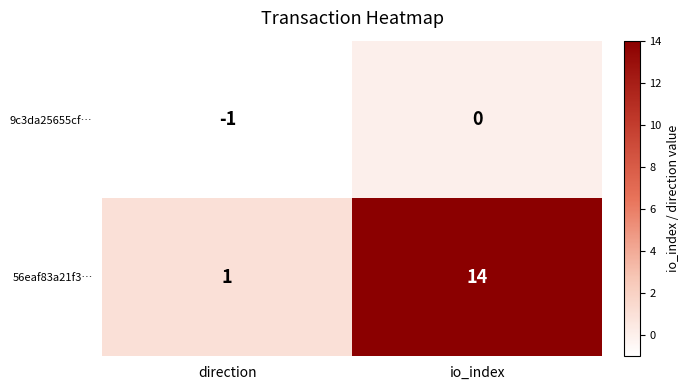

Is it true that 56eaf83a21f3… equals 14 at io_index?

True